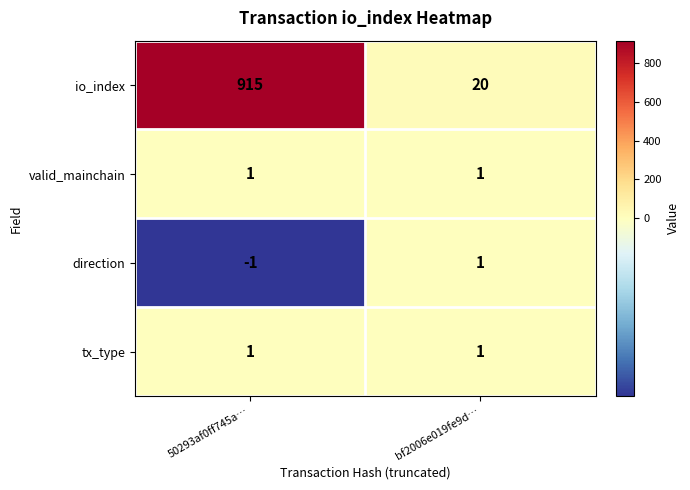

Between 50293af0ff745a… and bf2006e019fe9d…, which series saw the biggest shift?

io_index